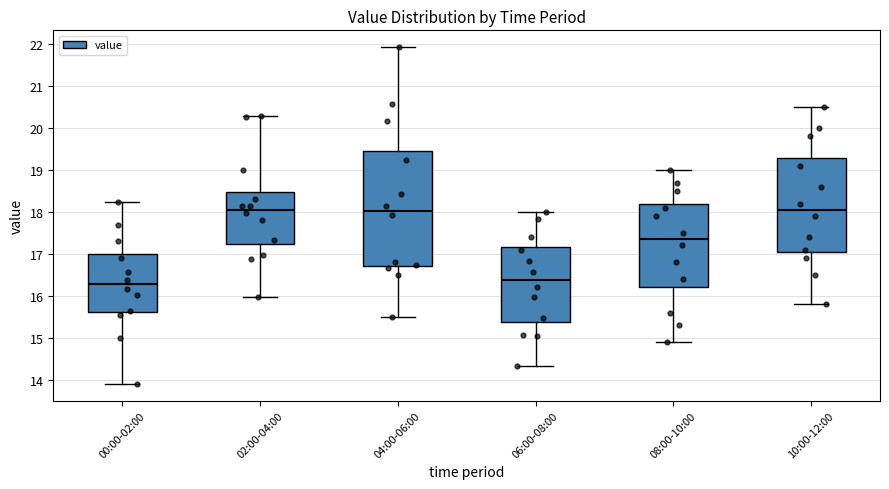

Where is the upper edge of the box for 06:00-08:00 on the y-axis? The values are not printed on the chart, so give them approximately, as read against the axis.

17.2